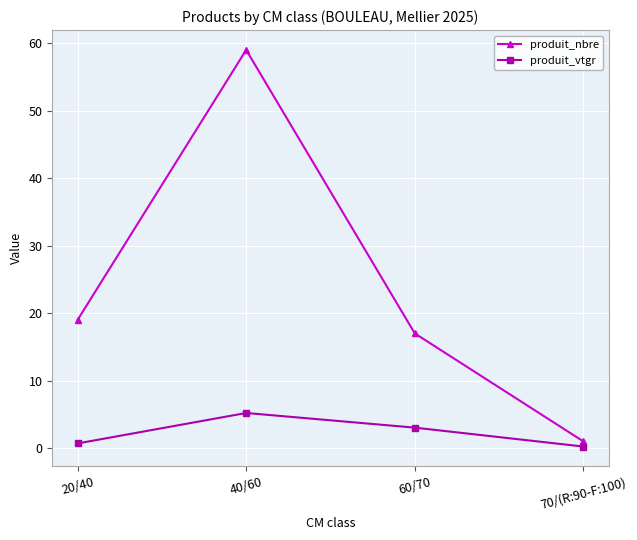

How many data points in produit_vtgr are less than 3?

2